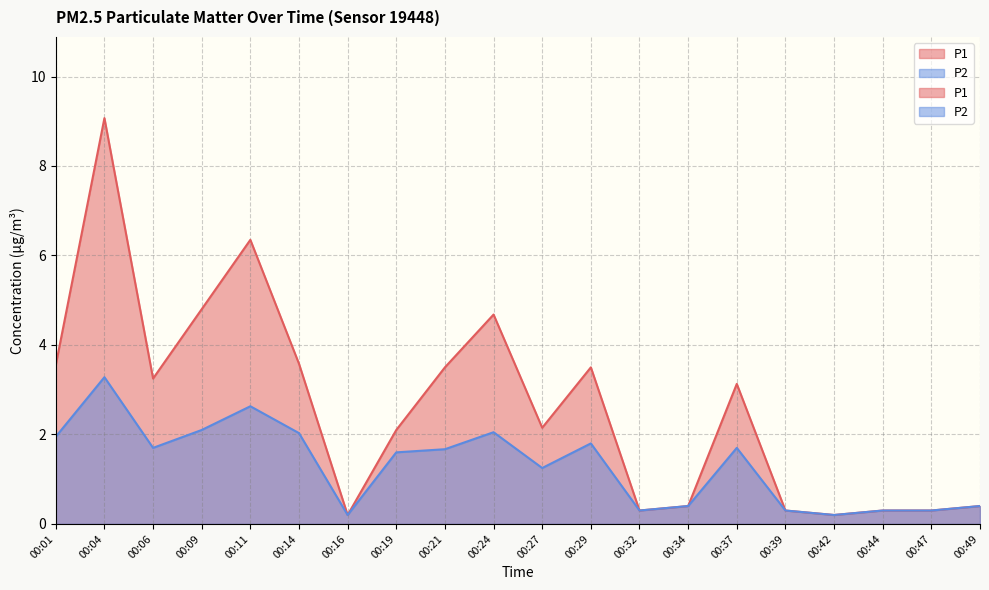

What is the maximum value shown in the chart?

9.1